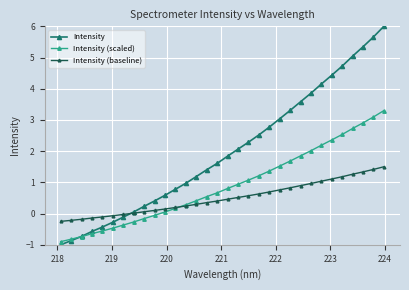

How many times do Intensity (baseline) and Intensity cross each other?

1